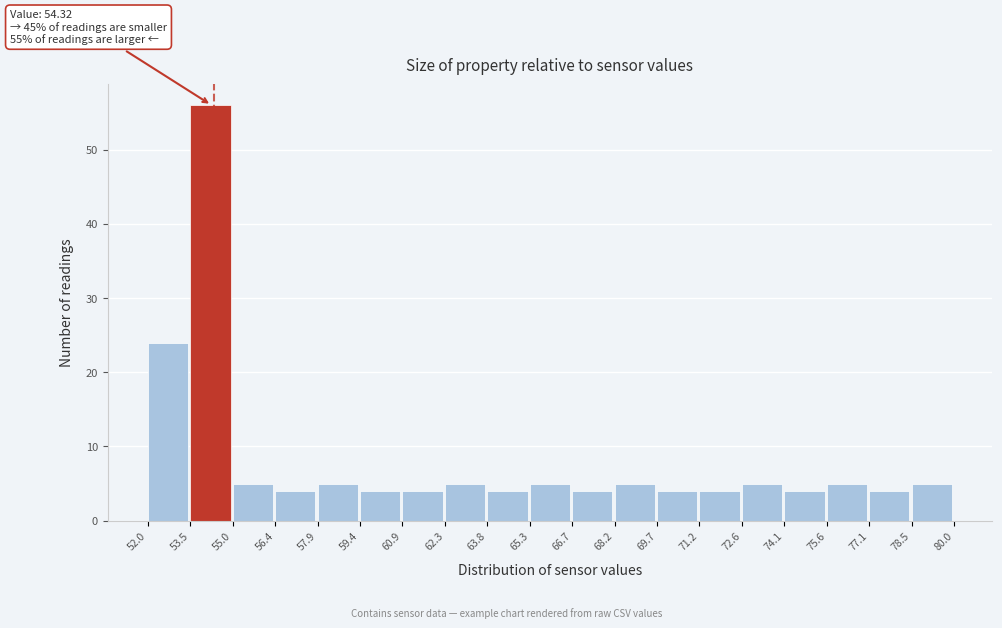

Over which range of the x-axis is the bar tallest?

53.5 to 55.0